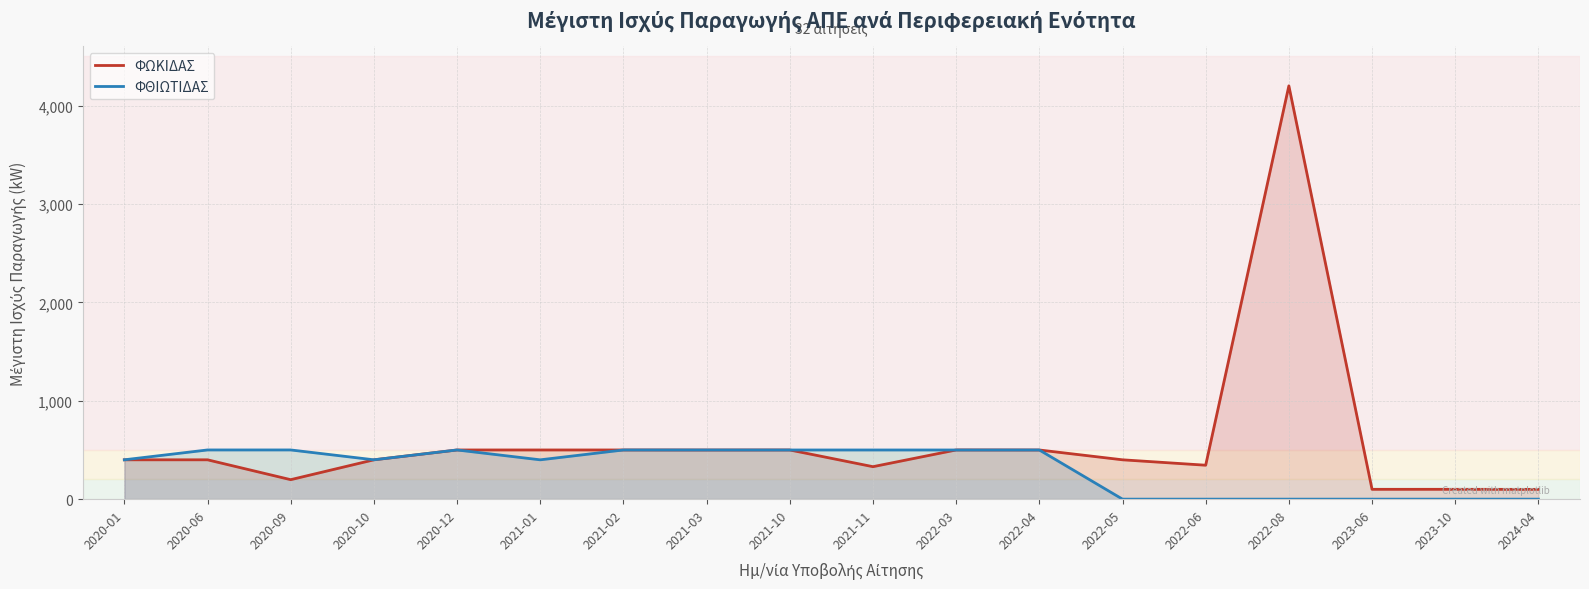

The ΦΩΚΙΔΑΣ series shows 99.4 at 2024-04. True or false?

True